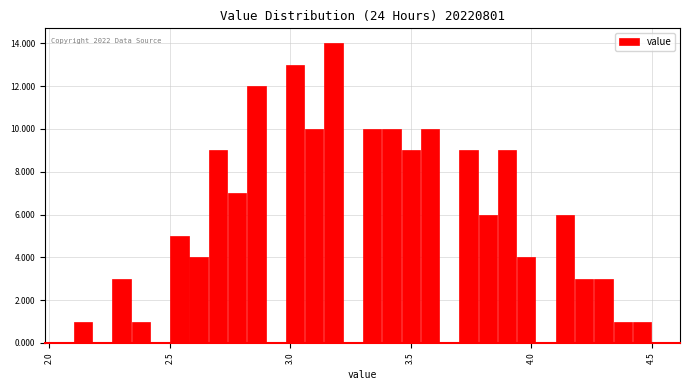

Around what value on the x-axis is the tallest bar? Give the approximate position of its centre, as read against the axis.

3.20